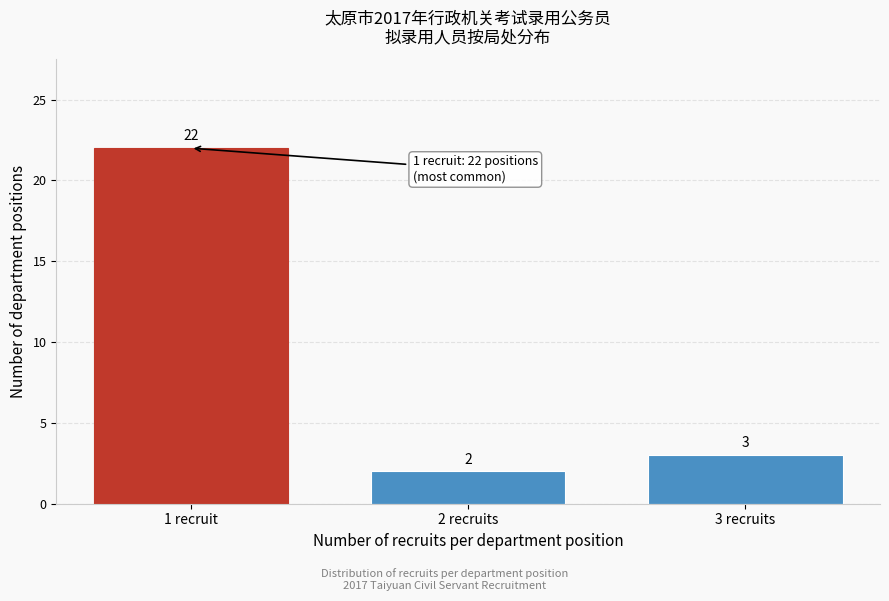

Reading left to right, list all the values displayed in this chart.

22	2	3